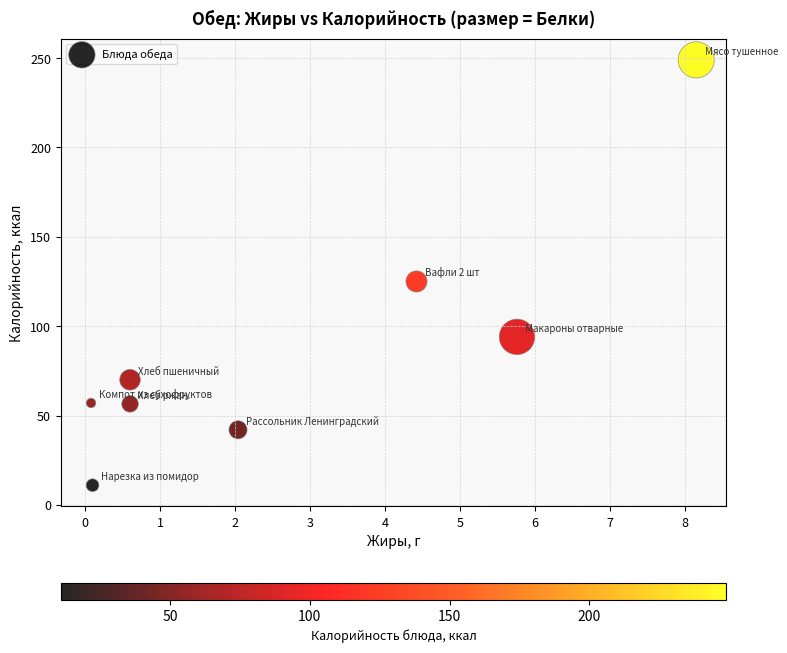

What Y value in the scatter plot is closest to 130?

125.0